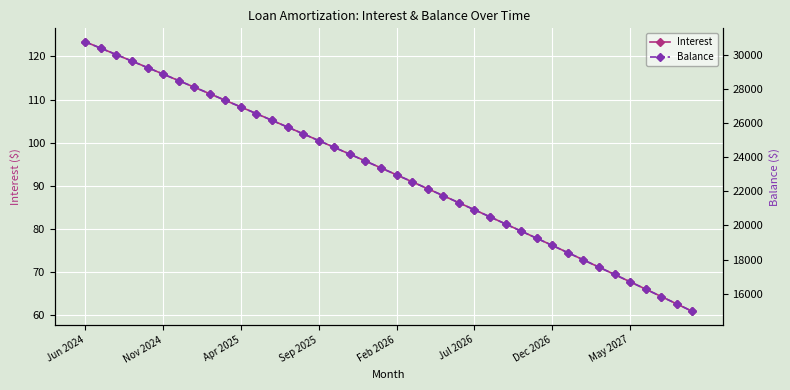

Rank the series by their average value, from lowest to highest.

Interest, Balance